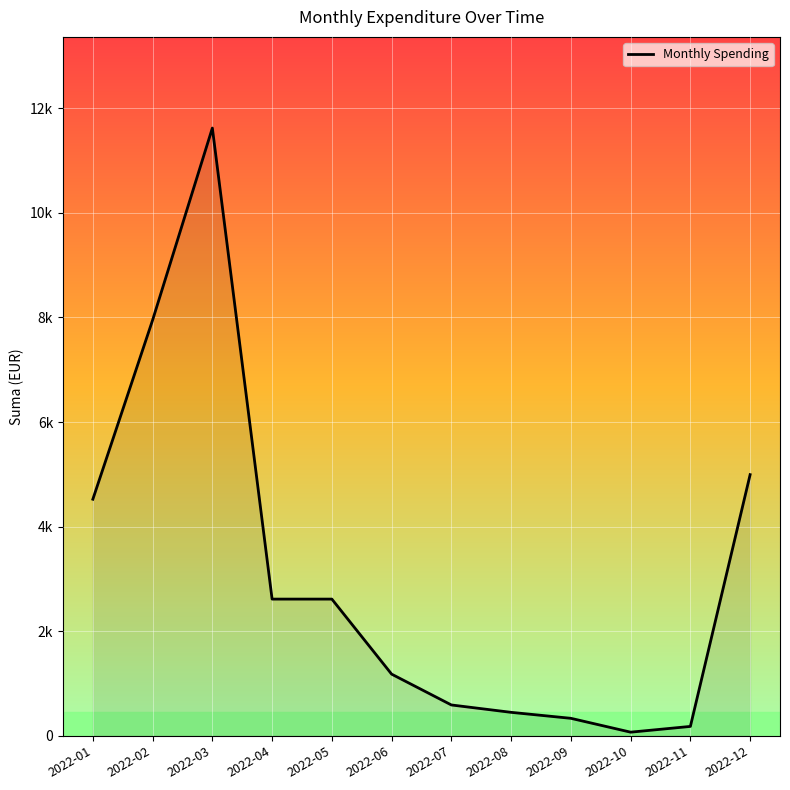

Does the chart have visible grid lines?

Yes